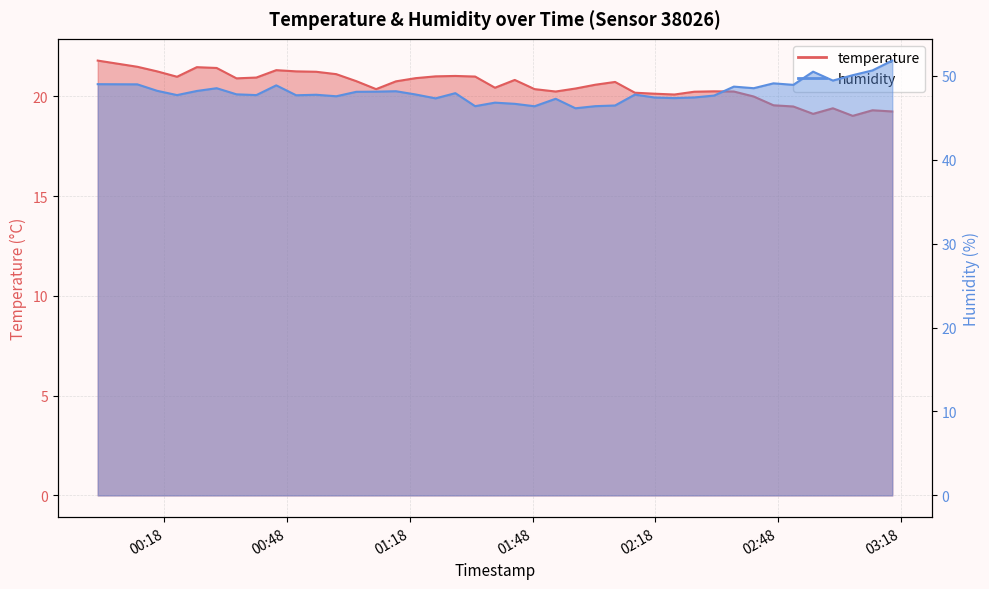

What is the label of the 24th point from the left?

2022-07-15T01:58:26